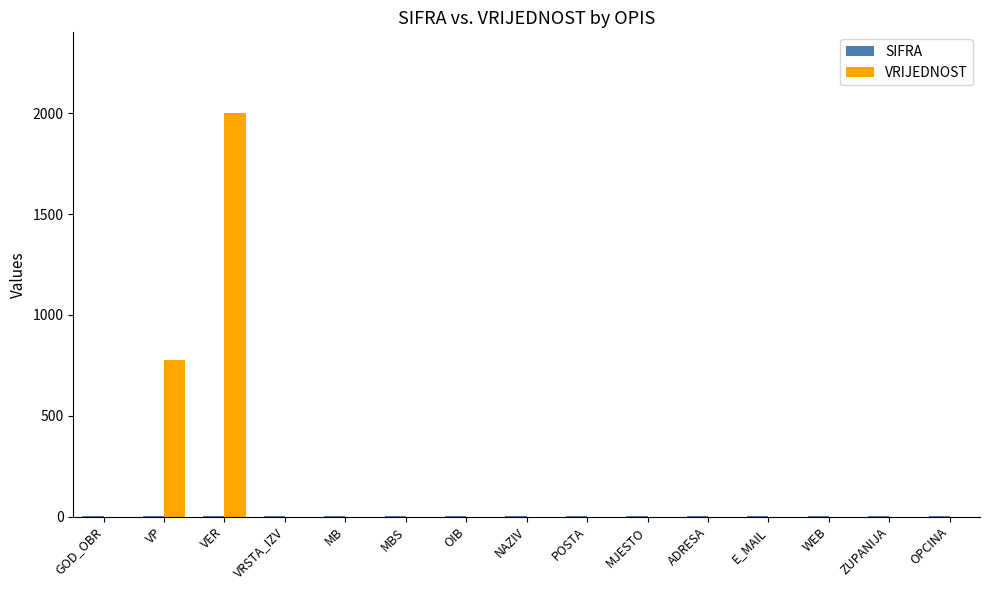

Which series has the widest spread of values?

VRIJEDNOST